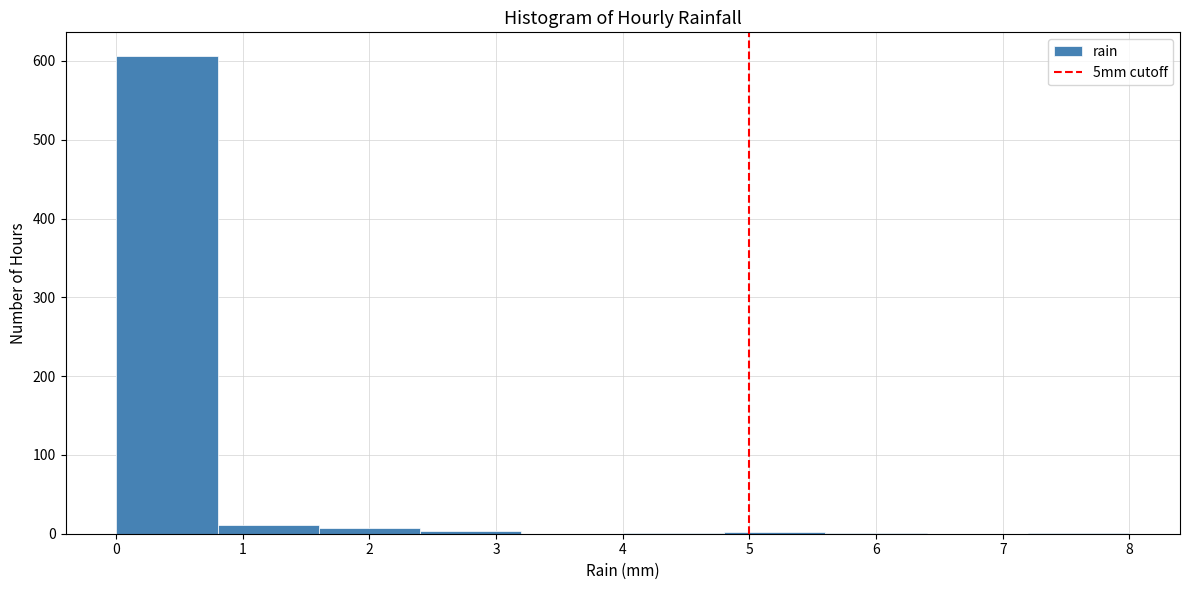

Reading left to right, list every bar in this chart as the range it spans on the x-axis followed by its height. The values are not printed on the chart, so give them approximately, as read against the axis.

0.0 to 0.8: 610
0.8 to 1.6: 10
1.6 to 2.4: under 10
2.4 to 3.2: under 10
3.2 to 4.0: 0
4.0 to 4.8: under 10
4.8 to 5.6: under 10
5.6 to 6.4: under 10
6.4 to 7.2: 0
7.2 to 8.0: under 10